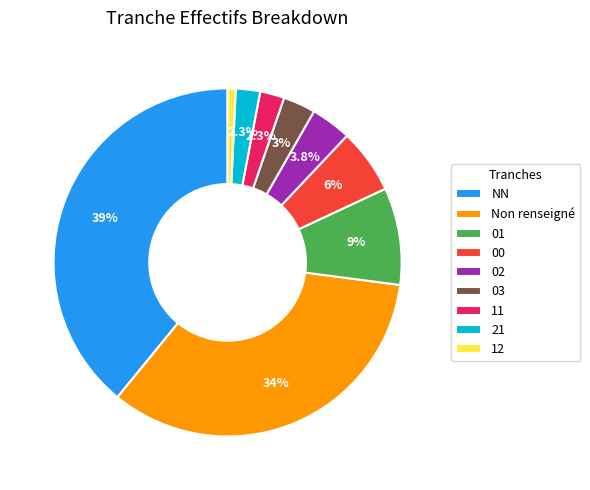

Approximately how many times larger is the value at 21 compared to 11?

1.0